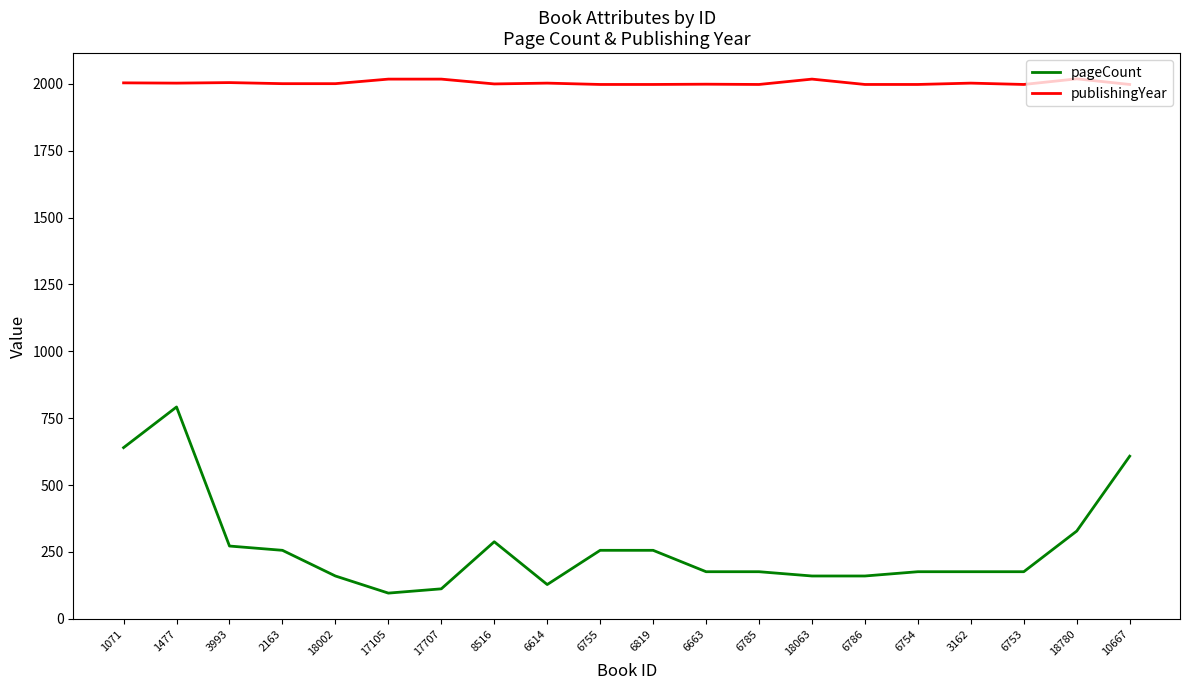

True or false: pageCount and publishingYear intersect in this chart.

False